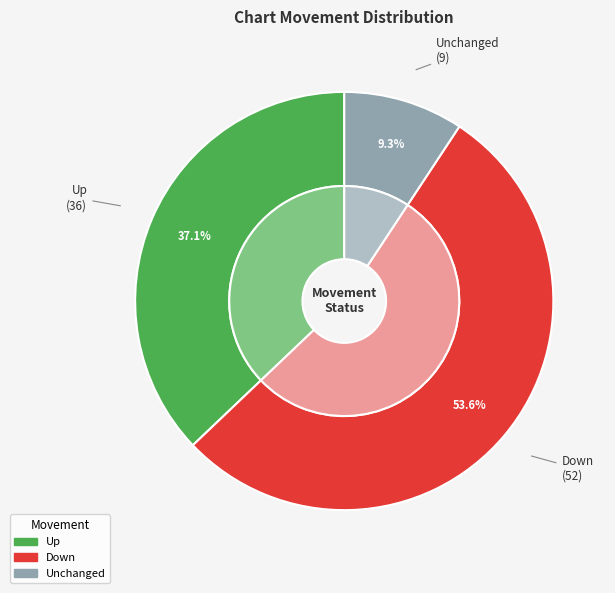

Is there any slice that represents more than half of the pie?

Yes